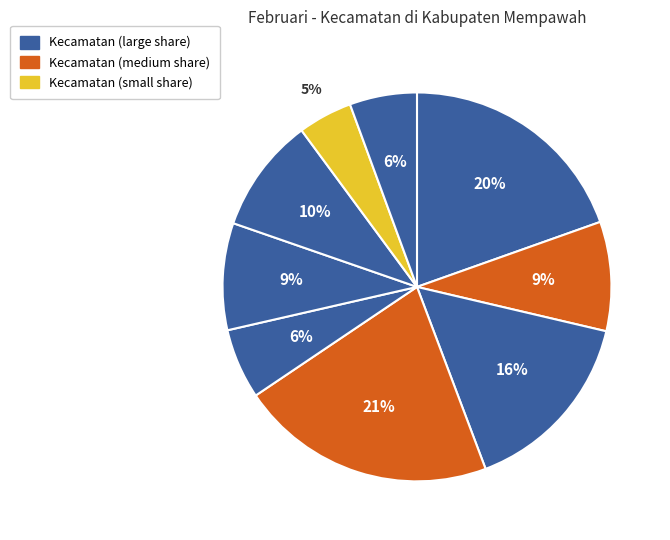

Count the number of slices in the pie.

9